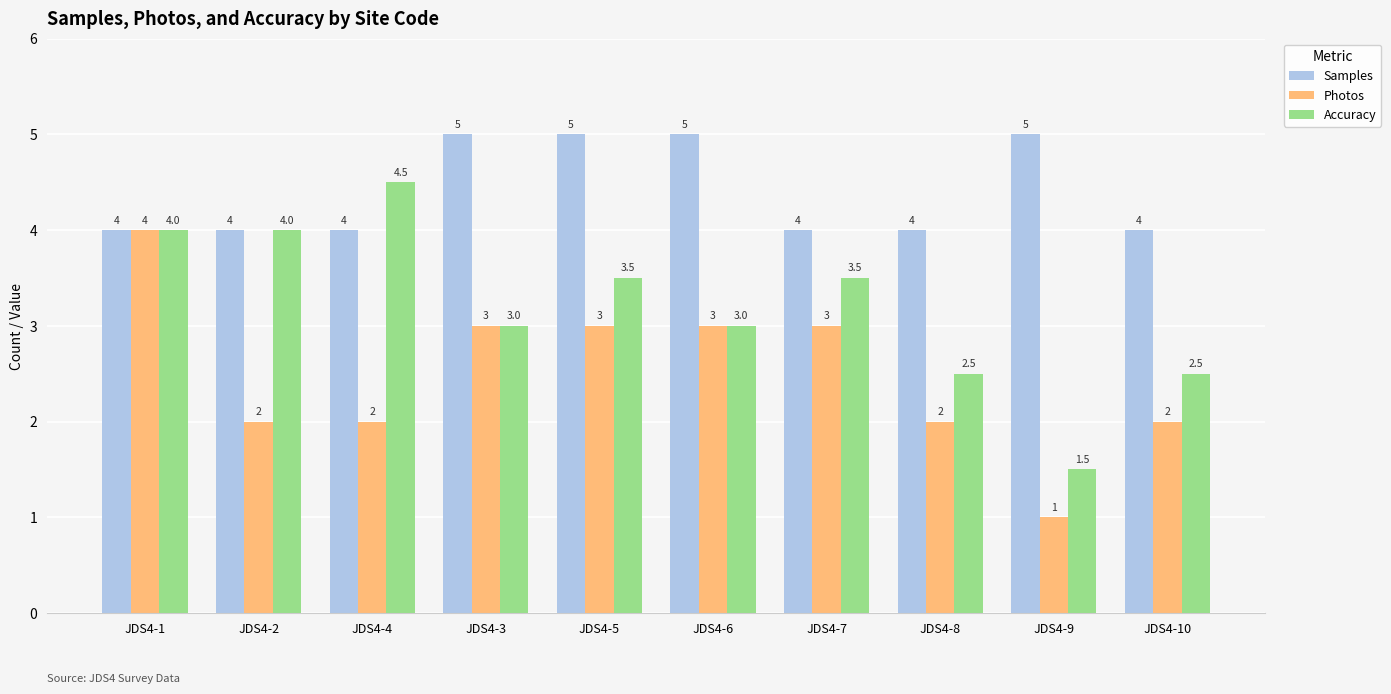

Rank the series by their average value, from lowest to highest.

Photos, Accuracy, Samples